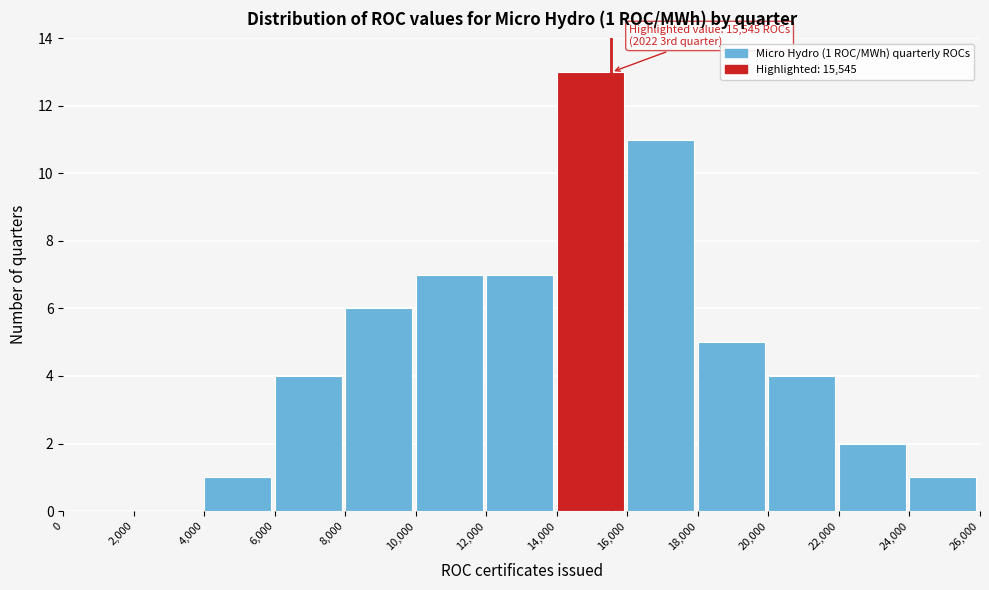

Which range on the x-axis has the tallest bar?

14,000 to 16,000